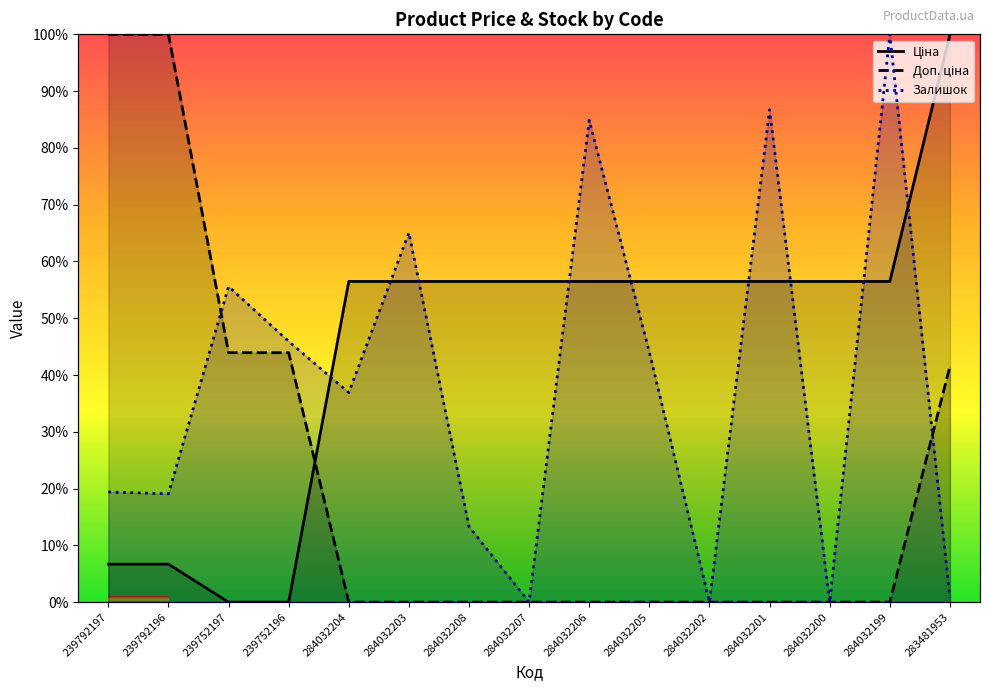

What is the spread (max minus min) of values at 284032200?

56.5